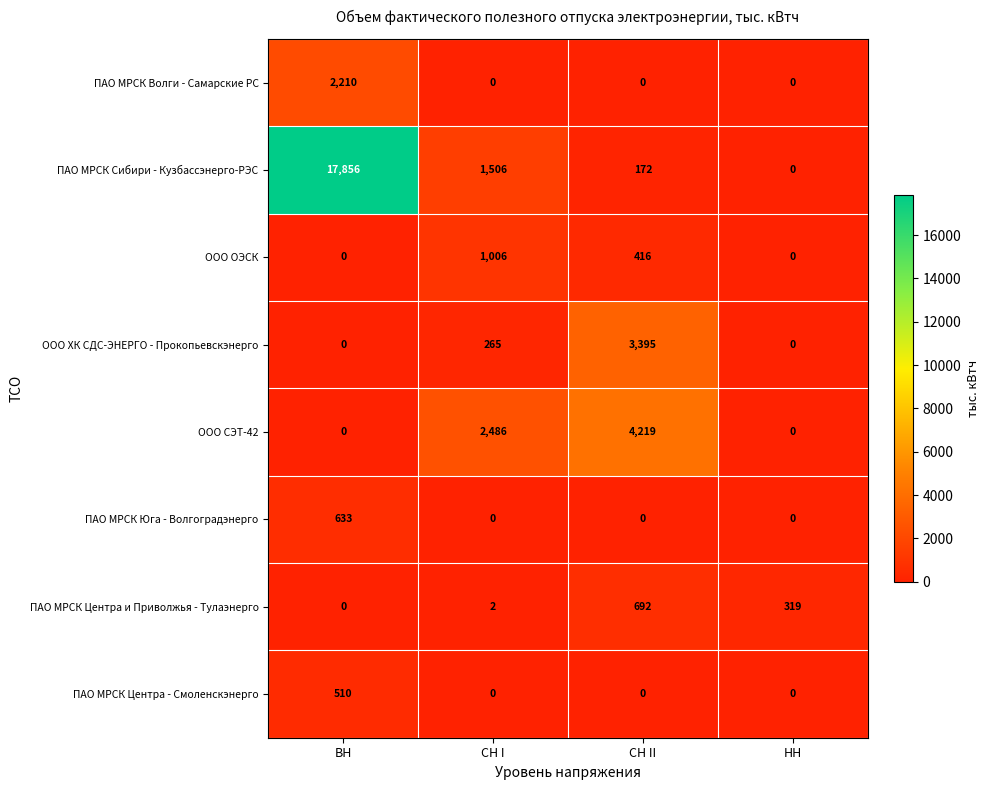

Is it true that ООО ХК СДС-ЭНЕРГО - Прокопьевскэнерго equals -1078 at НН?

False